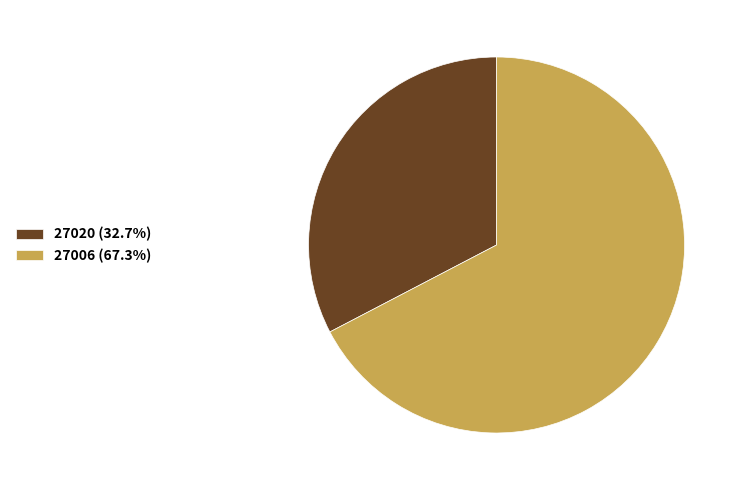

Is it true that 27006 is 99% of the pie?

False